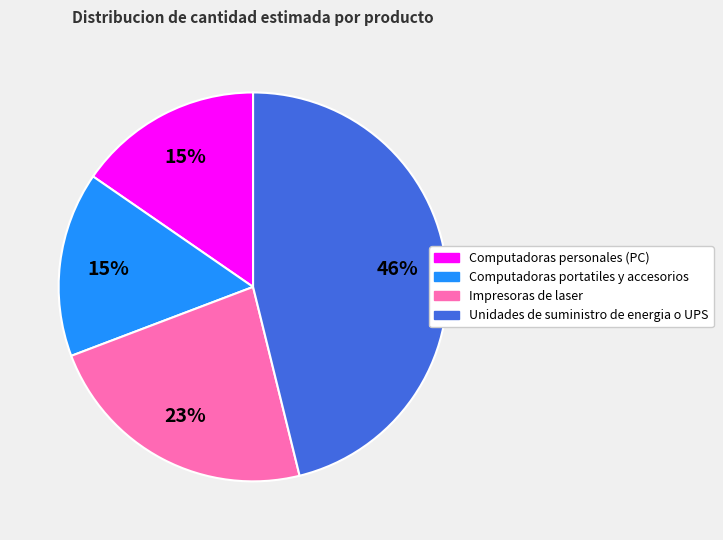

Is Computadoras personales (PC) the majority of the pie?

No